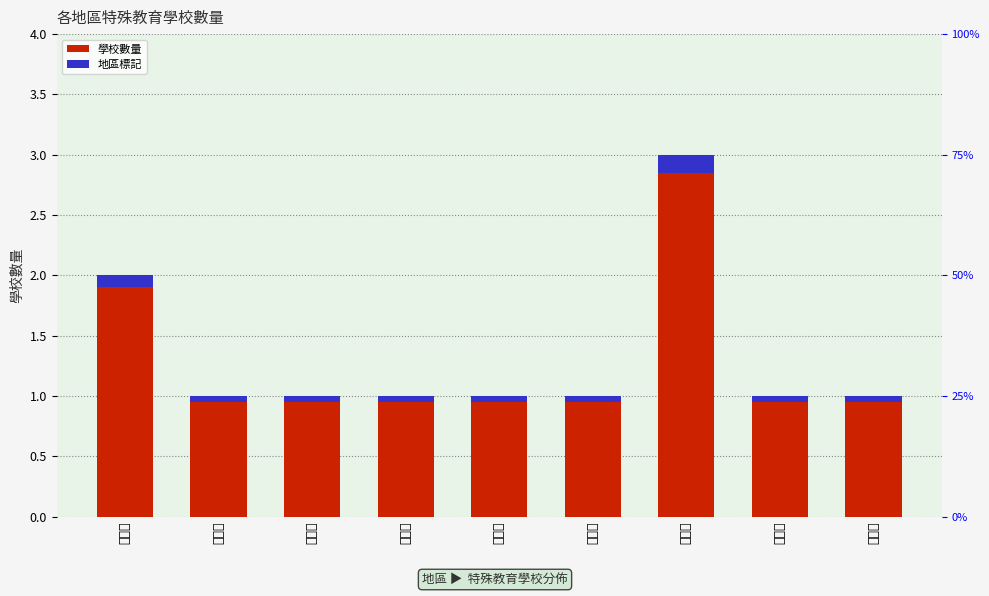

What is the label of the 7th bar from the left?

臺北市